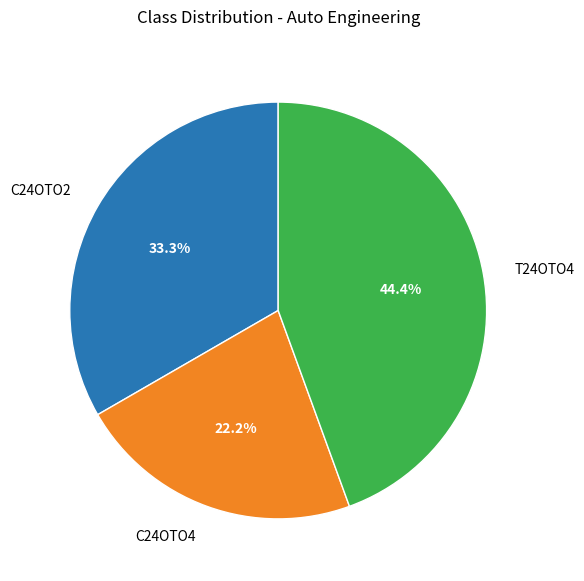

What percentage is the C24OTO4 slice, to the nearest percent?

22%